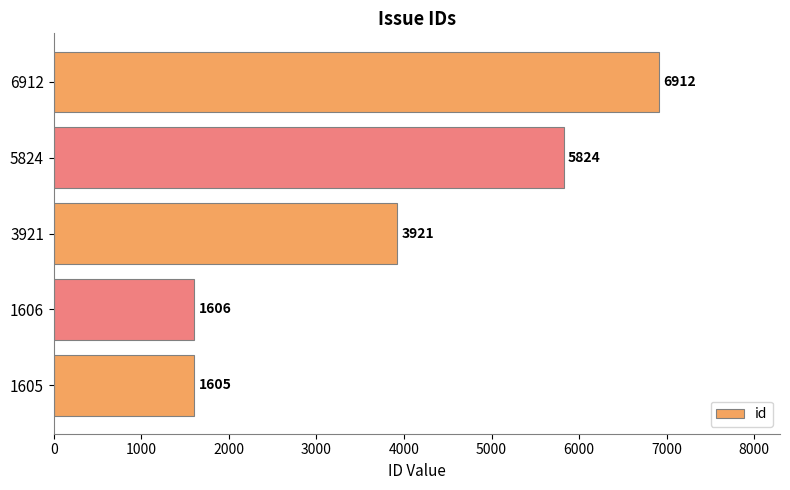

Are the bars grouped side by side (vs. stacked)?

No